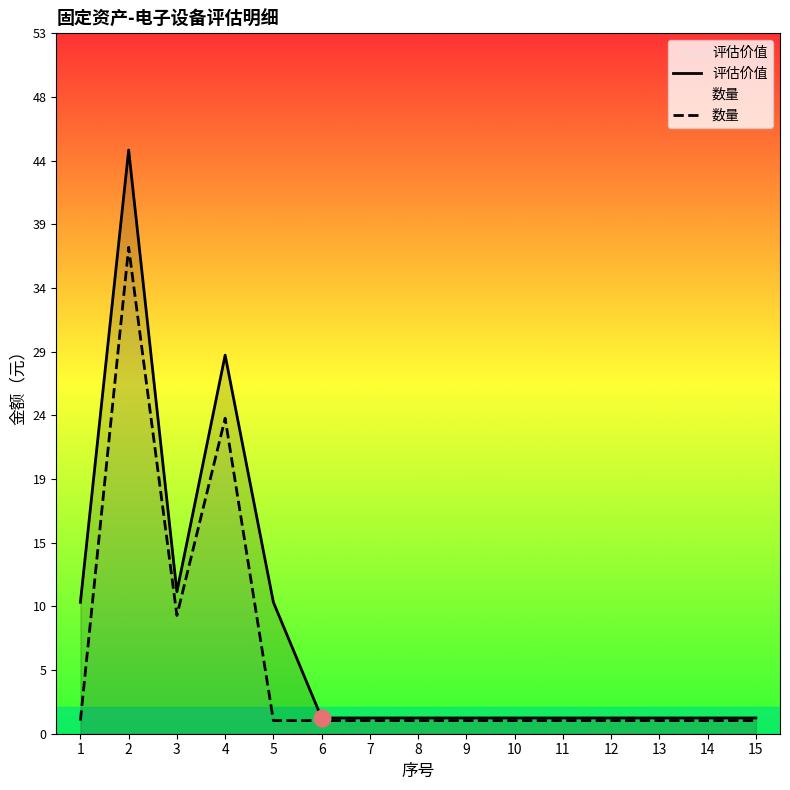

What is the sum of the 评估价值 values at 14 and 2?

45.6